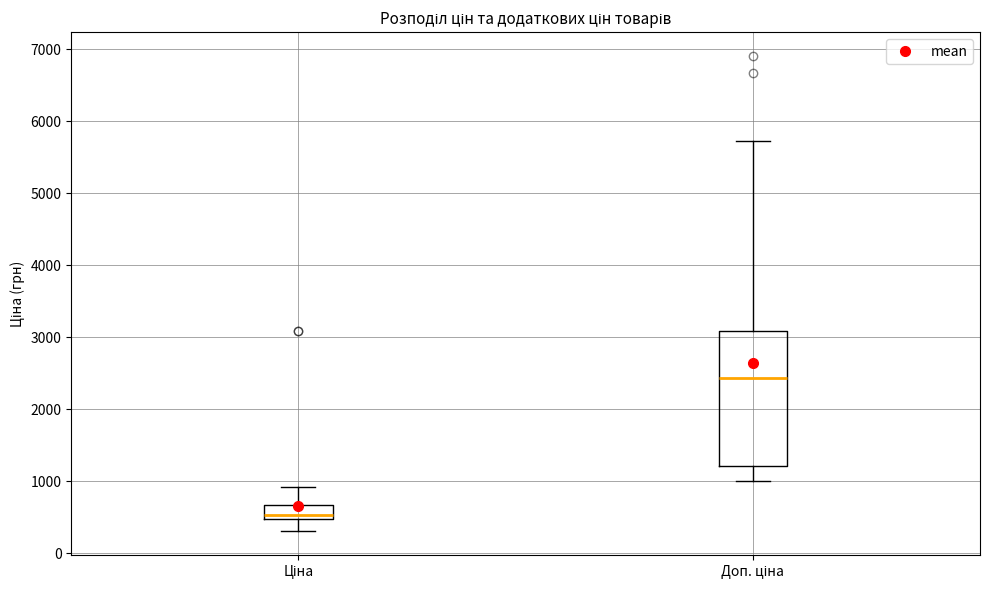

Reading left to right, read every box against the y-axis: the position of its median line, the range the box covers, and the ends of its whiskers. The values are not printed on the chart, so give them approximately, as read against the axis.

Ціна: median 500 (just above the box's lower edge), box 500 to 700, whiskers 300 to 900
Доп. ціна: median 2400, box 1200 to 3100, whiskers 1000 to 5700